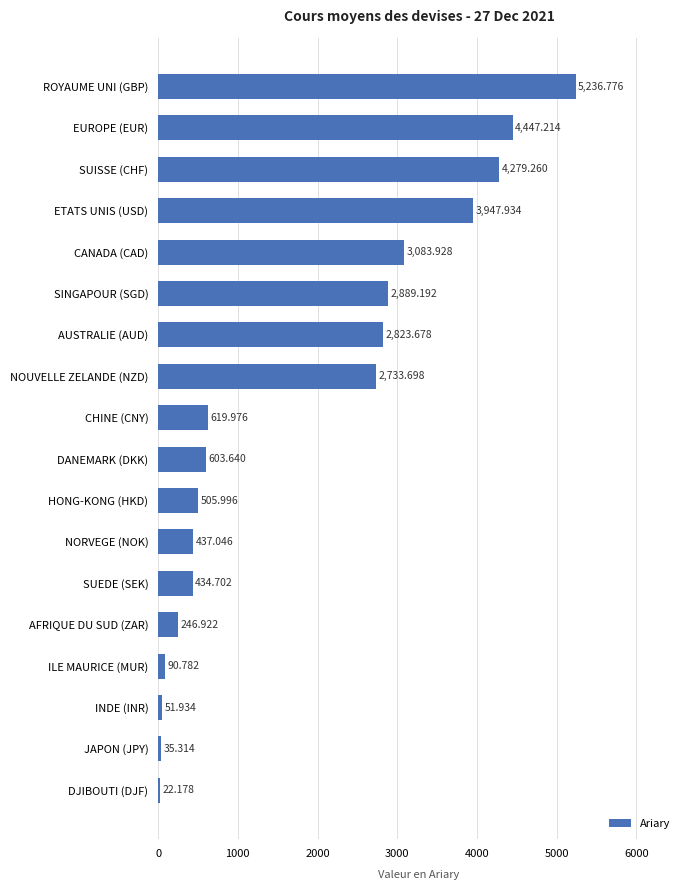

Rank the categories by value from highest to lowest.

ROYAUME UNI (GBP), EUROPE (EUR), SUISSE (CHF), ETATS UNIS (USD), CANADA (CAD), SINGAPOUR (SGD), AUSTRALIE (AUD), NOUVELLE ZELANDE (NZD), CHINE (CNY), DANEMARK (DKK), HONG-KONG (HKD), NORVEGE (NOK), SUEDE (SEK), AFRIQUE DU SUD (ZAR), ILE MAURICE (MUR), INDE (INR), JAPON (JPY), DJIBOUTI (DJF)